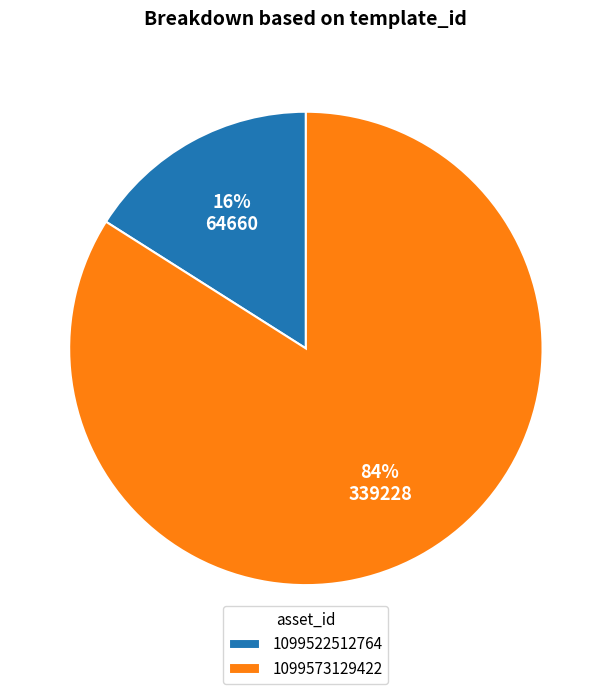

To the nearest percent, what portion does 1099573129422 represent?

84%